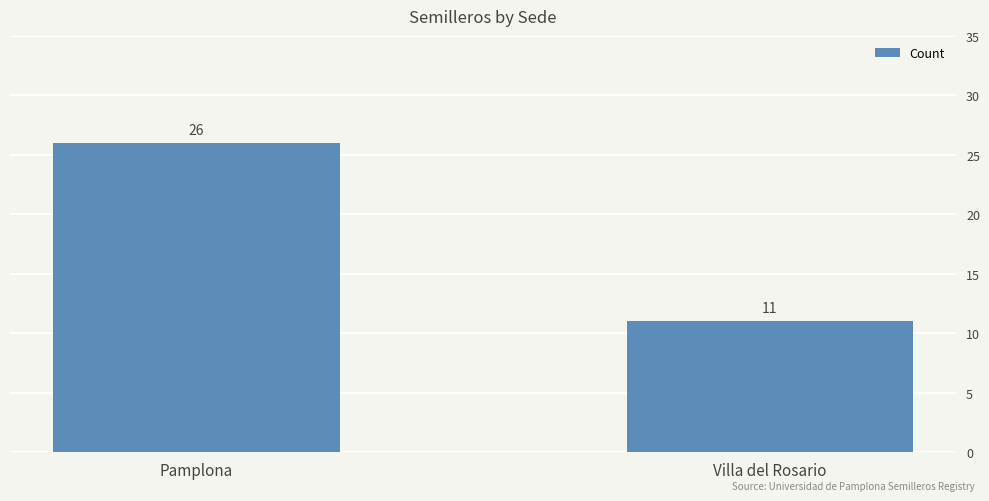

What position from the left is Villa del Rosario?

2